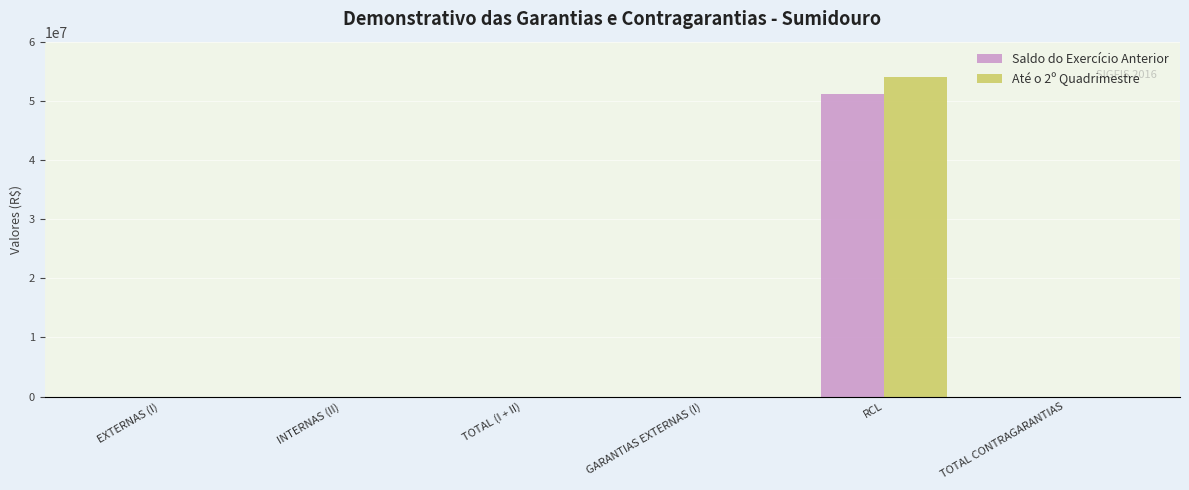

At which category is the sum across all series the highest?

RCL